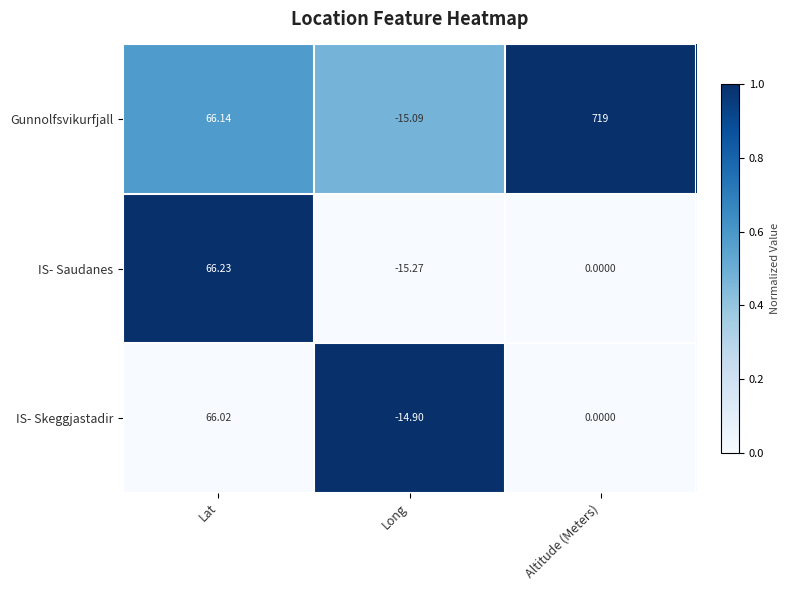

At how many categories does at least one series exceed 0?

2